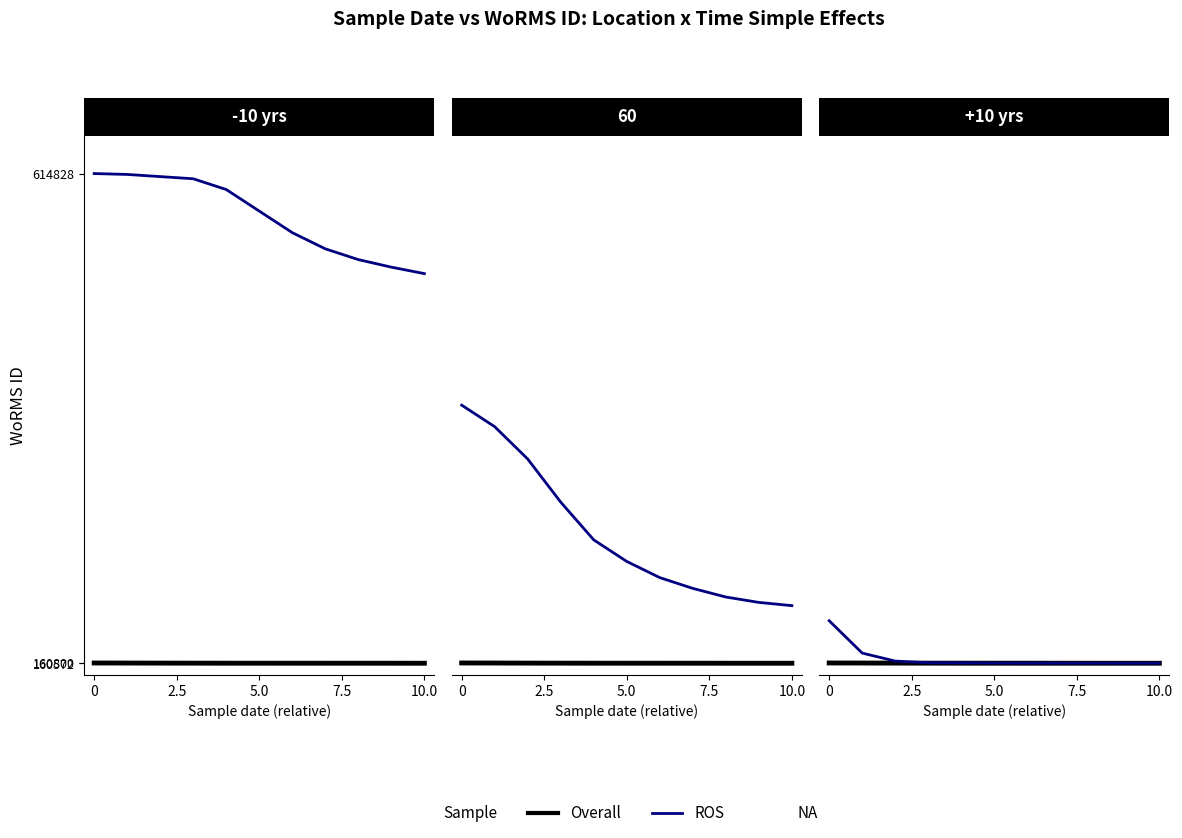

Which series has the largest total across all categories?

ROS